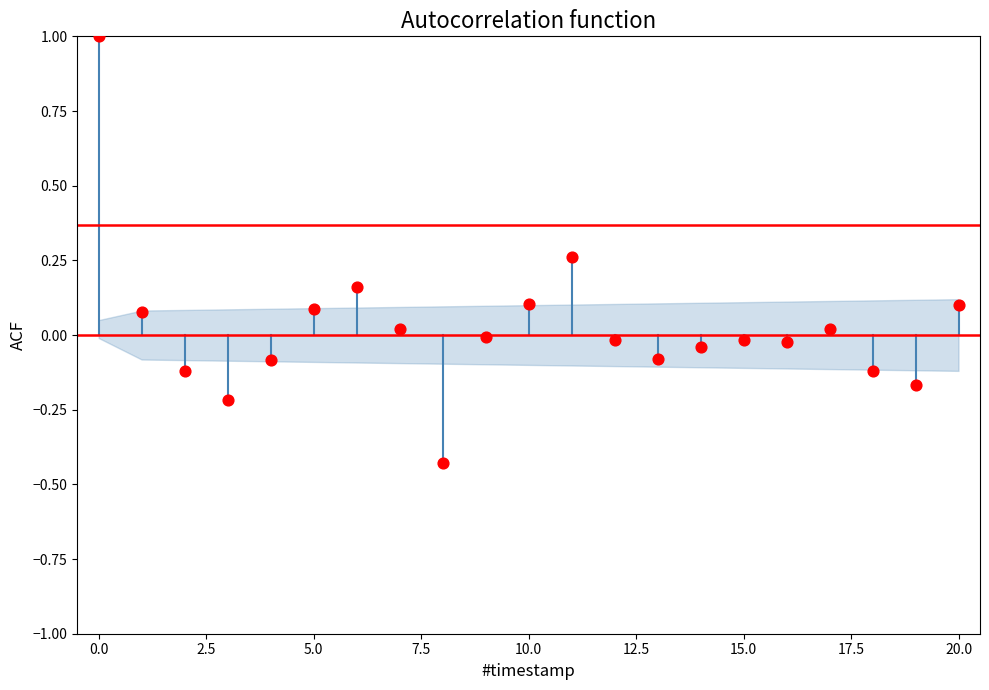

What is the range of Y values (max minus min)?

1.4